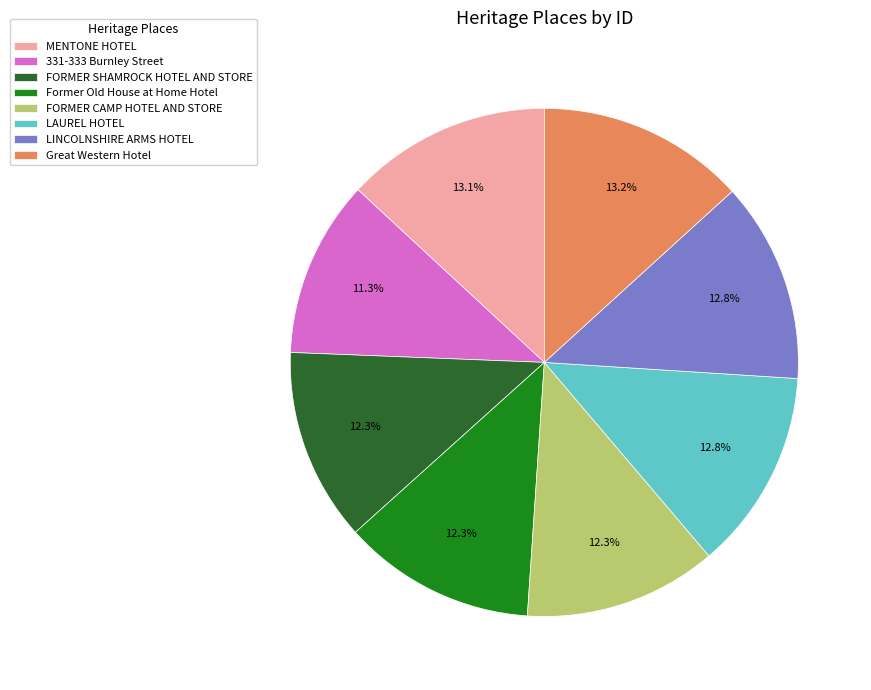

Count the number of slices in the pie.

8